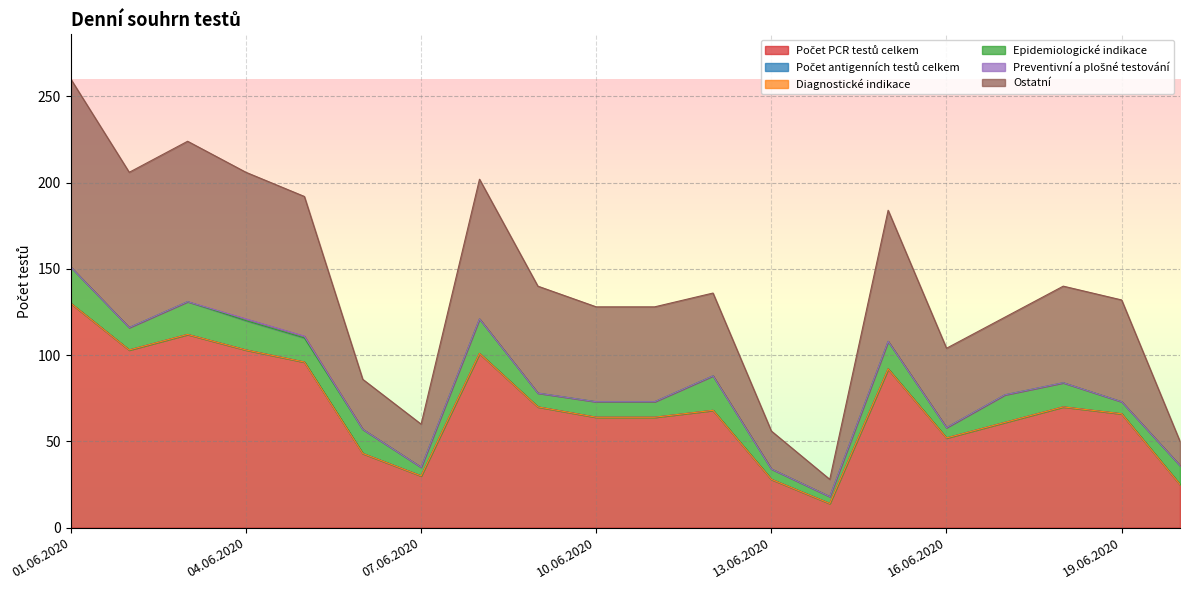

At which category is the sum across all series the highest?

01.06.2020